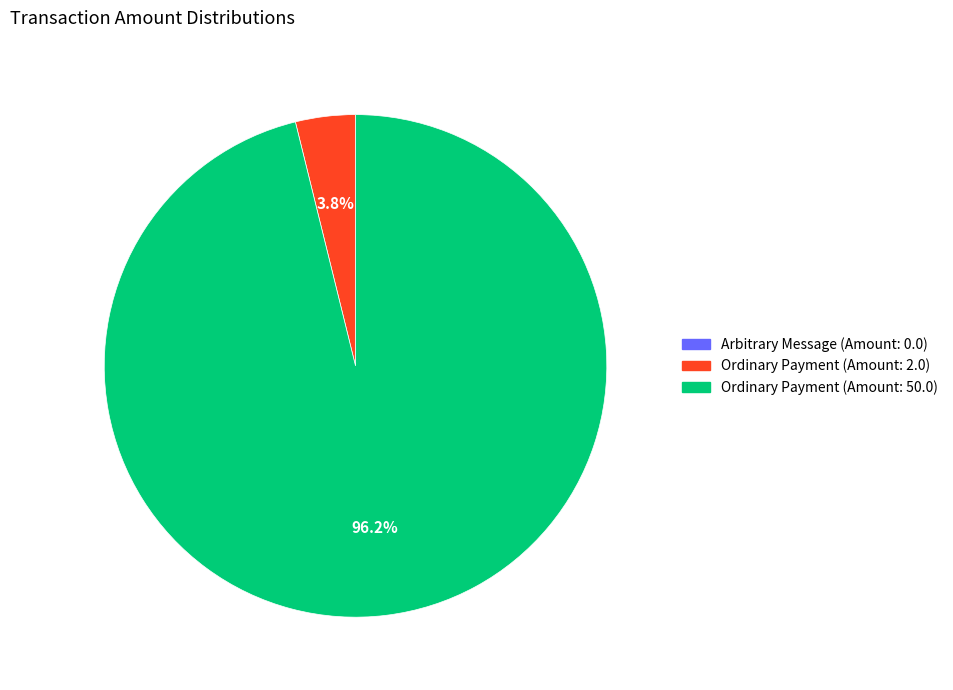

Is there a majority slice in this chart?

Yes